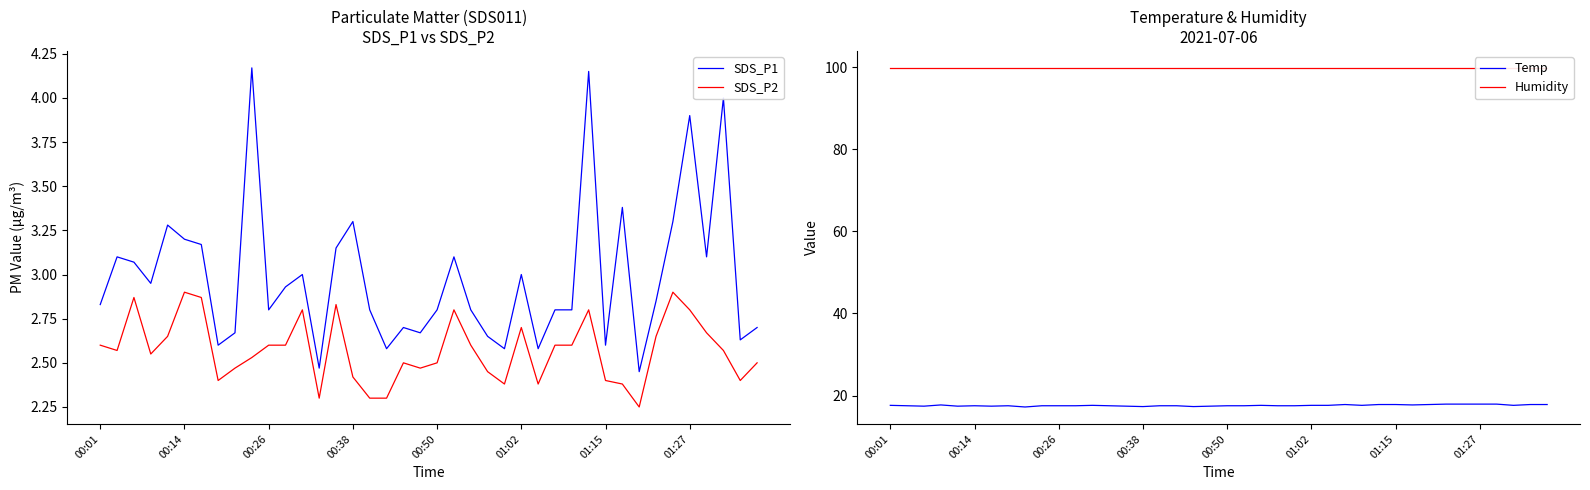

Which series has the largest total across all categories?

Humidity